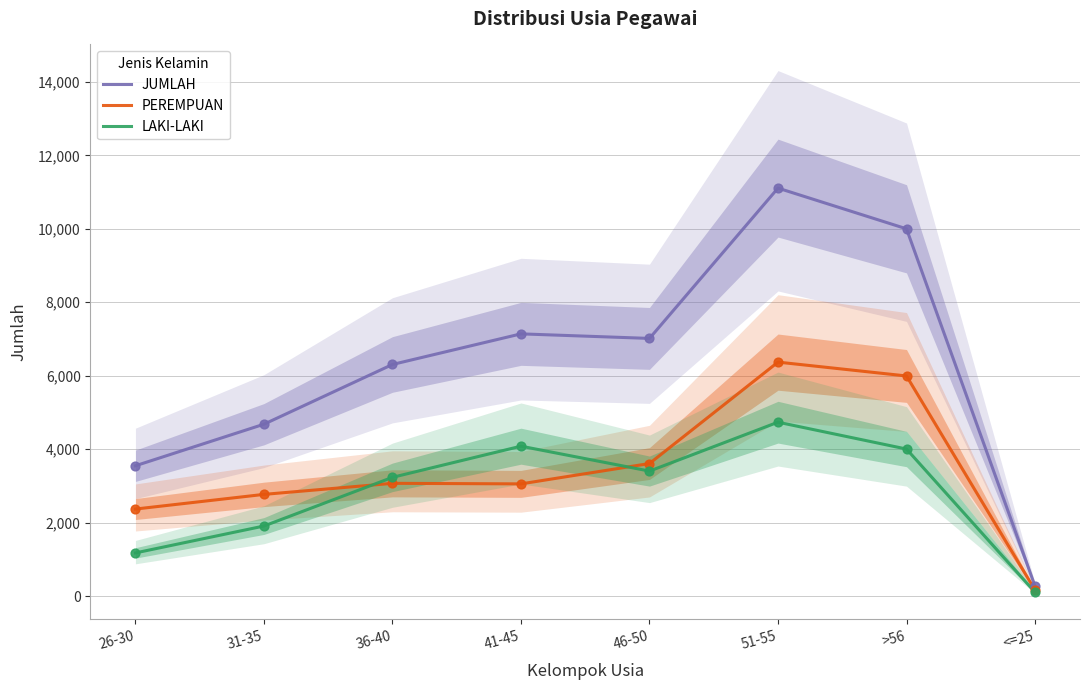

Is the value of LAKI-LAKI at <=25 greater than the value of JUMLAH at >56?

No